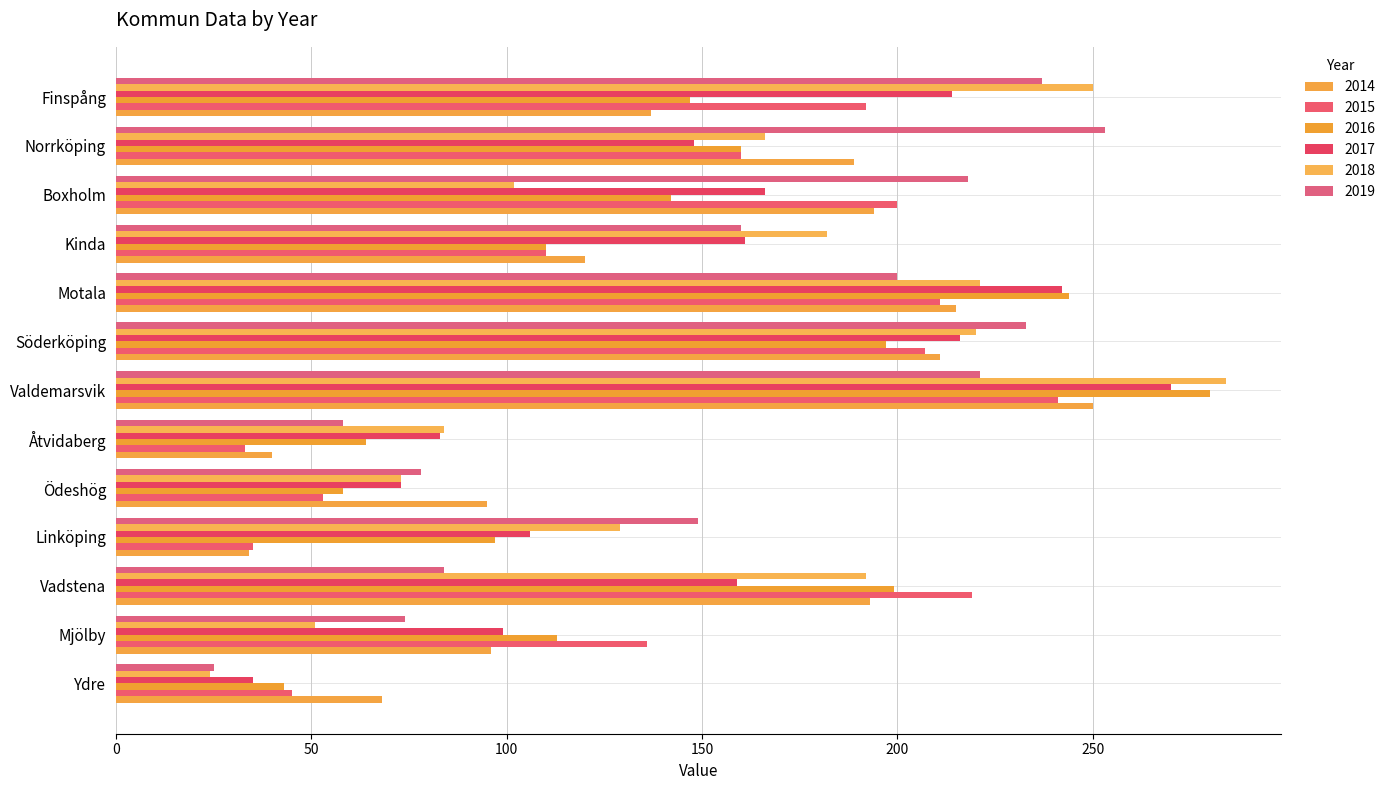

Where is 2015 nearest to the value 137?

Mjölby